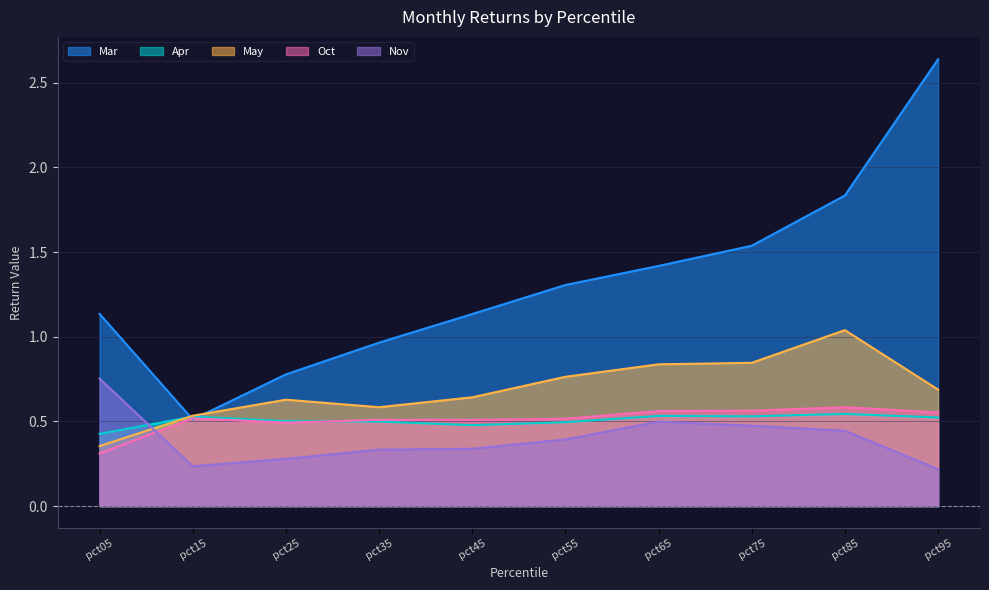

The Mar series shows 0.3 at pct35. True or false?

False